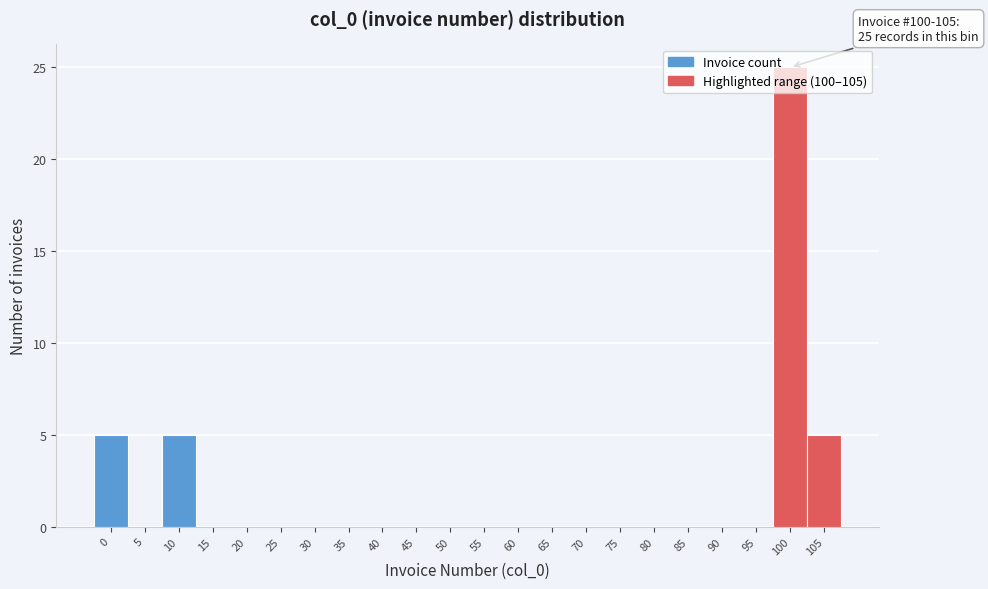

Which category has the highest value across all series?

100